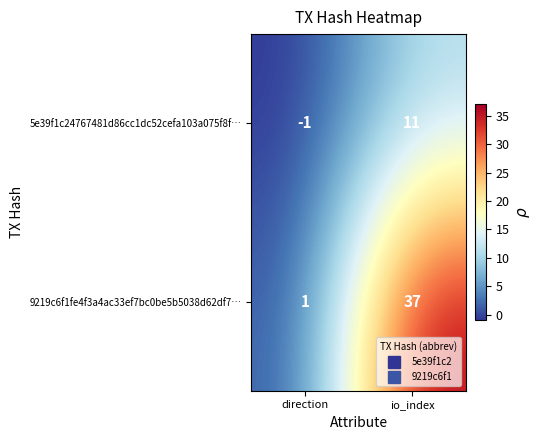

Is the value of 5e39f1c24767481d86cc1dc52cefa103a075f8f… at io_index greater than the value of 9219c6f1fe4f3a4ac33ef7bc0be5b5038d62df7… at io_index?

No